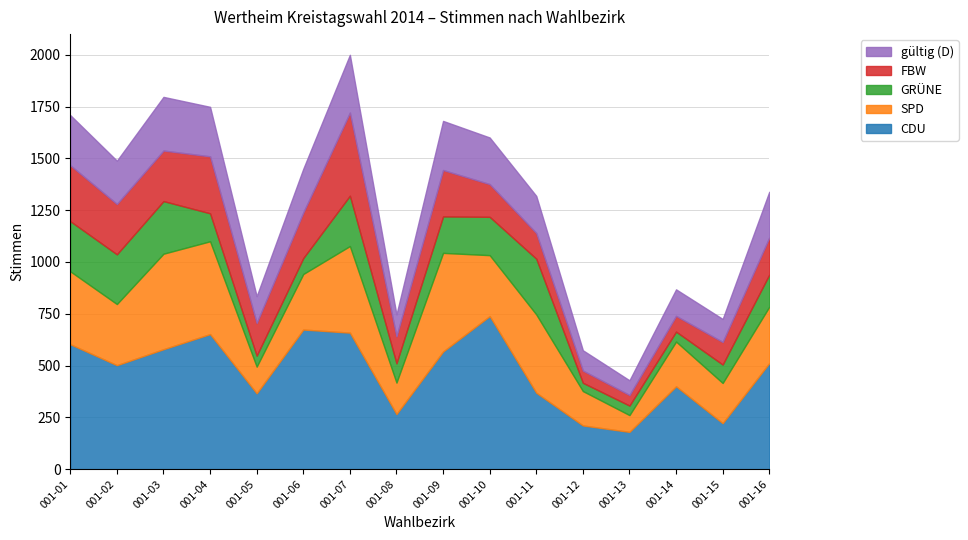

What is the difference between the maximum and minimum values in the gültig (D) series?

208